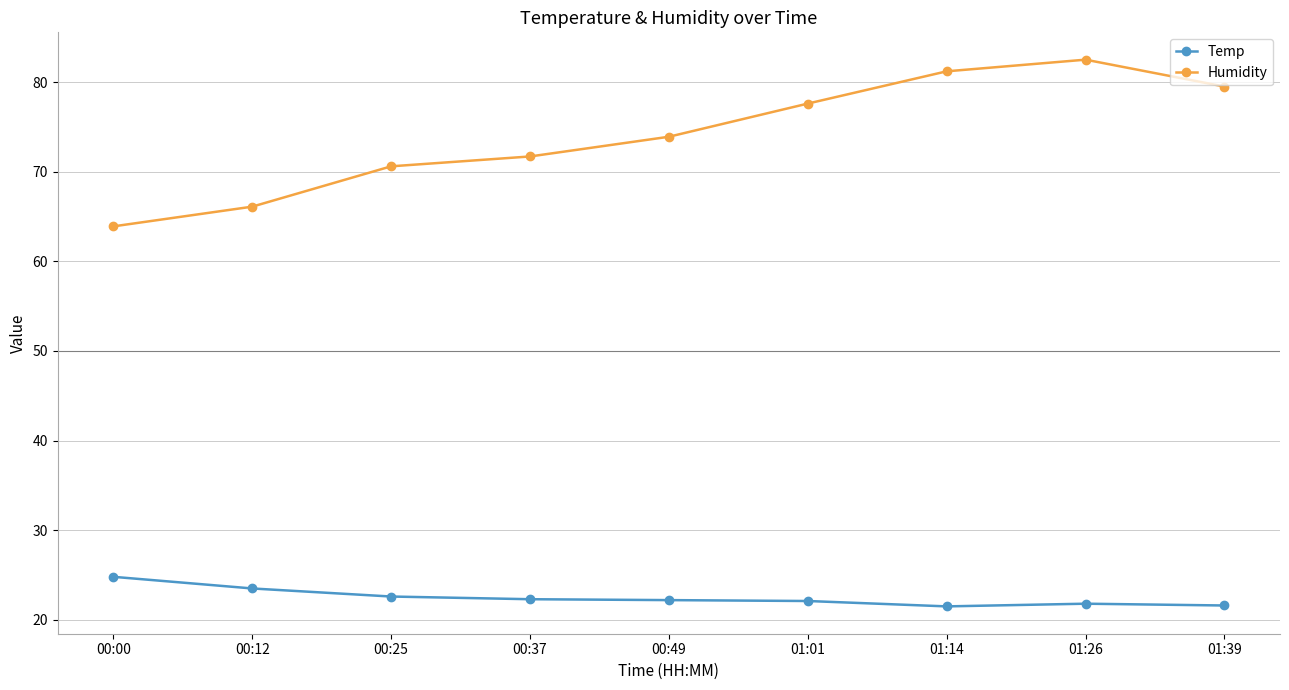

What are all the series names shown in the legend?

Temp, Humidity